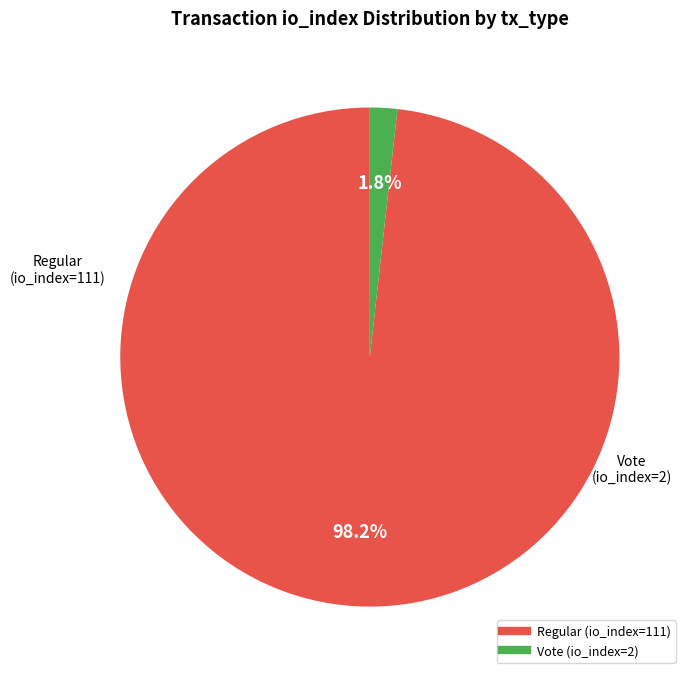

Is it true that Vote (io_index=2) is 2% of the pie?

True